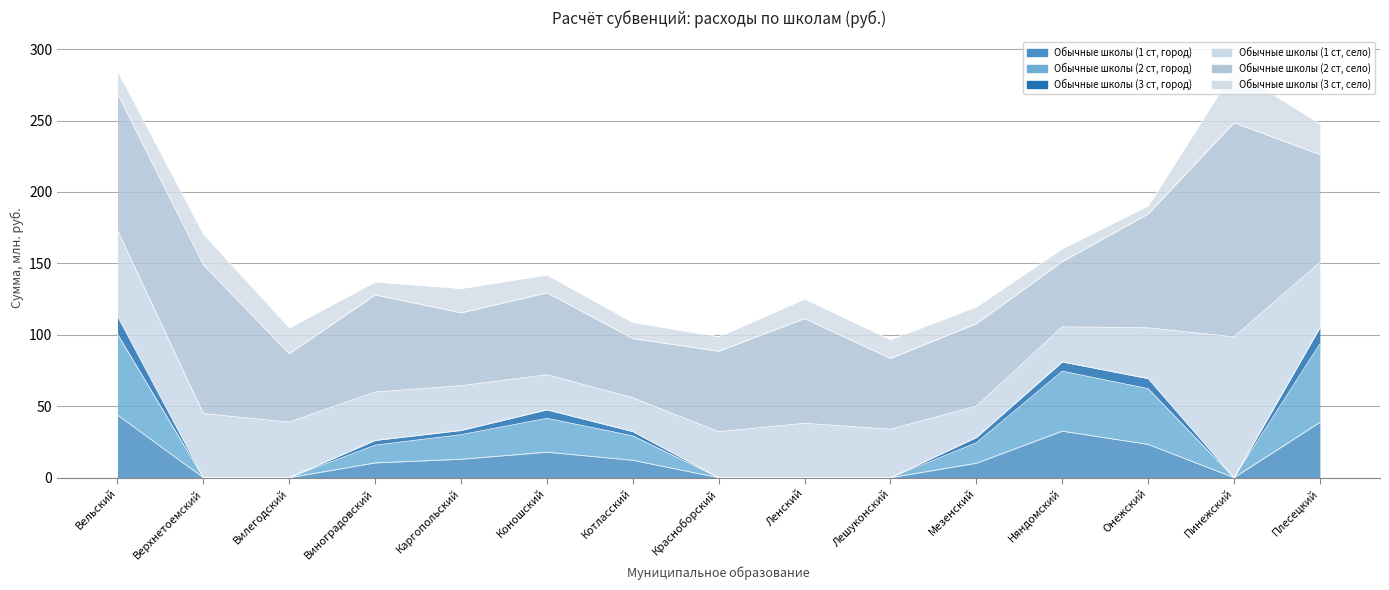

The Обычные школы (1 ст, город) series shows 43.9 at Вельский. True or false?

True